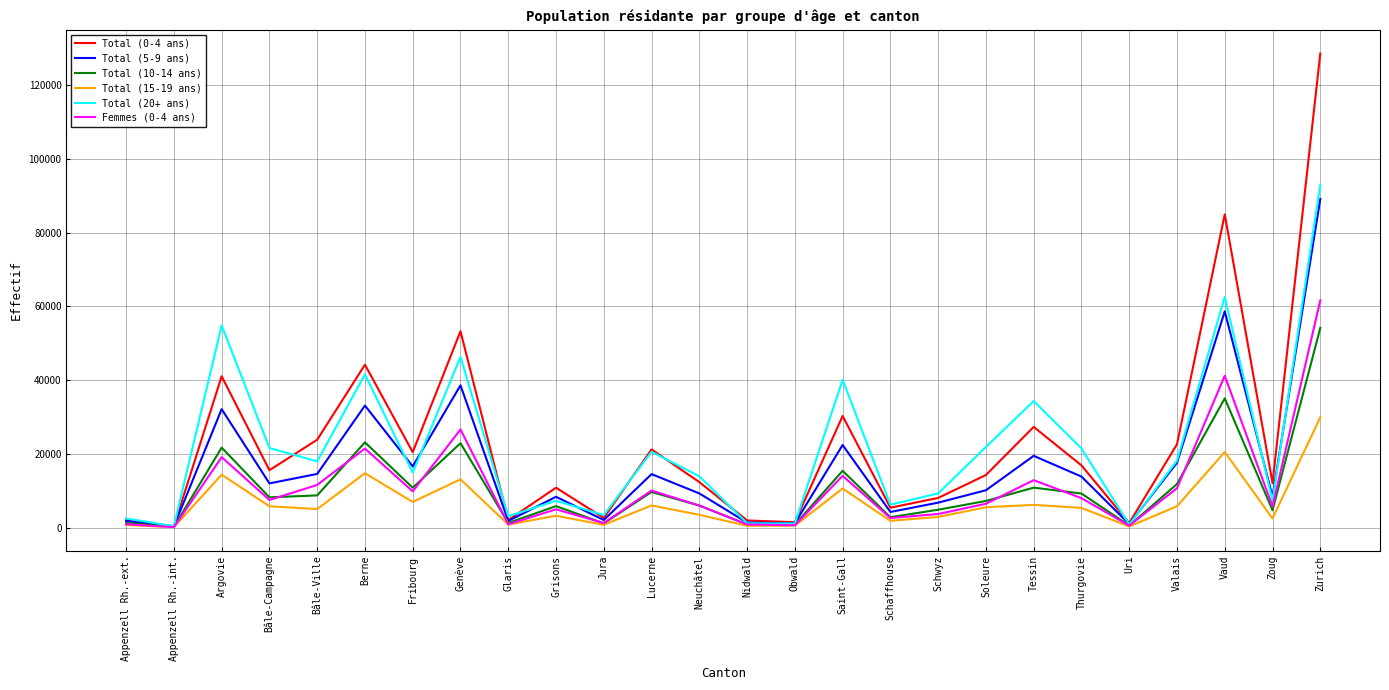

The value of Total (5-9 ans) at Bâle-Campagne is 12048. True or false?

True